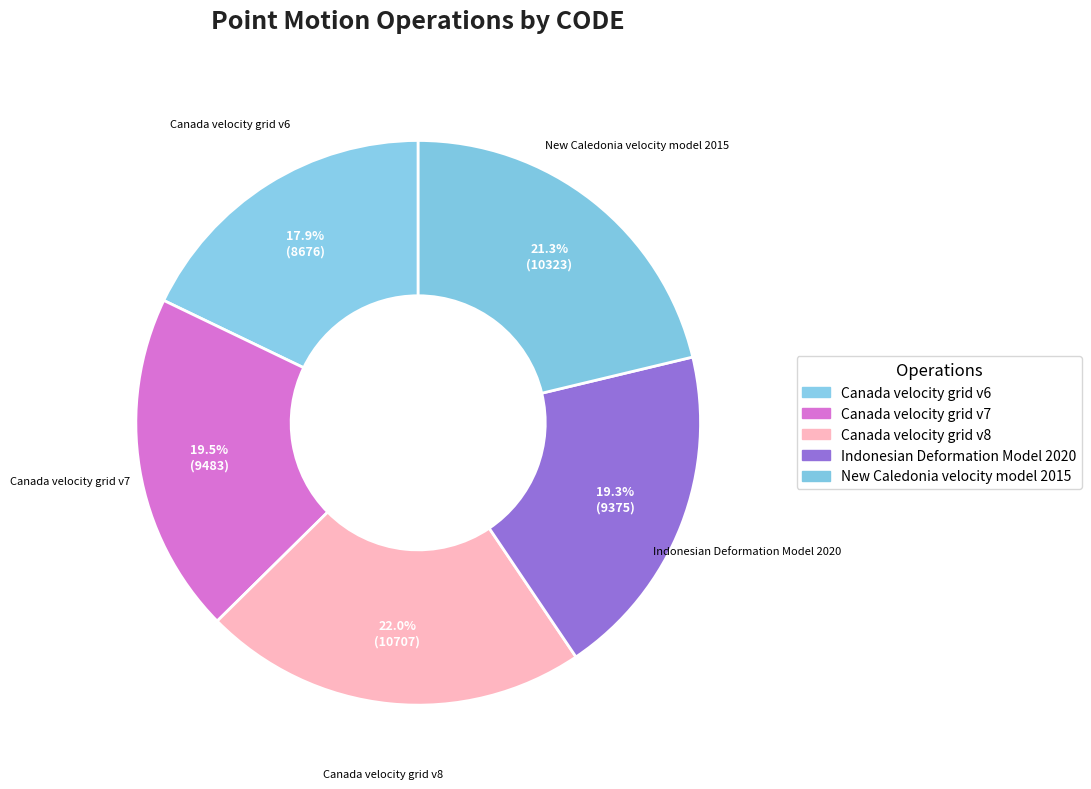

The Canada velocity grid v6 slice represents 18% of the pie. True or false?

True